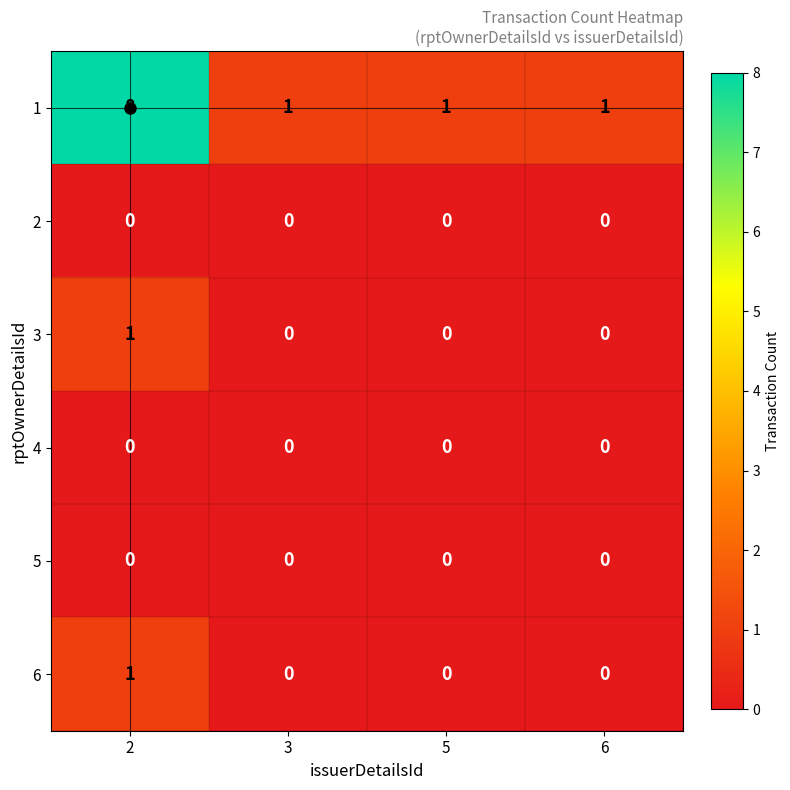

Is it true that 4 equals 0 at 2?

True